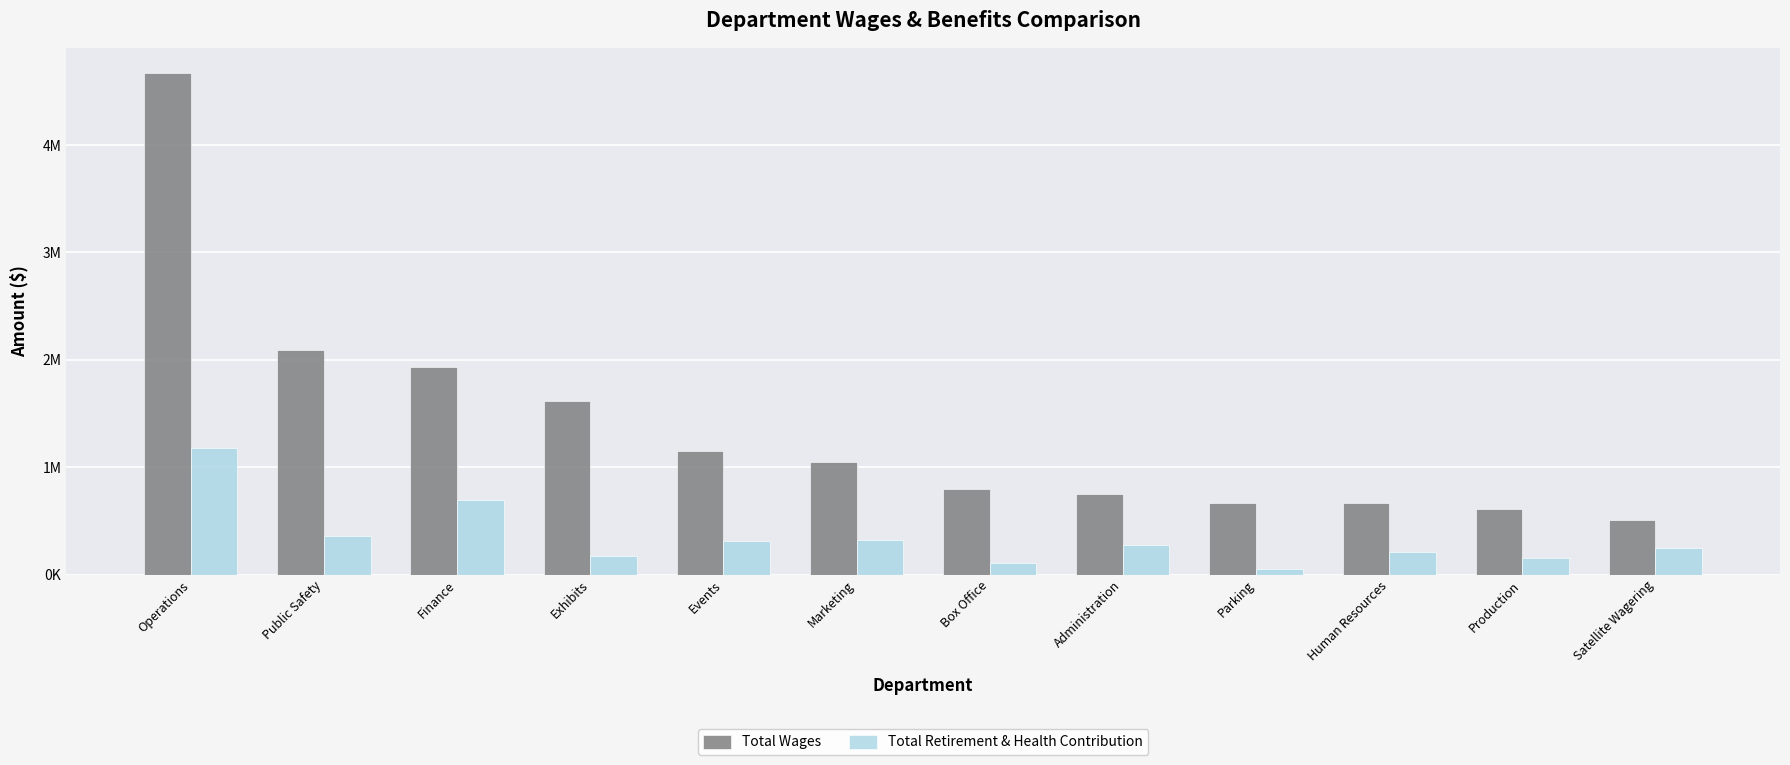

Which category has the highest value across all series?

Operations